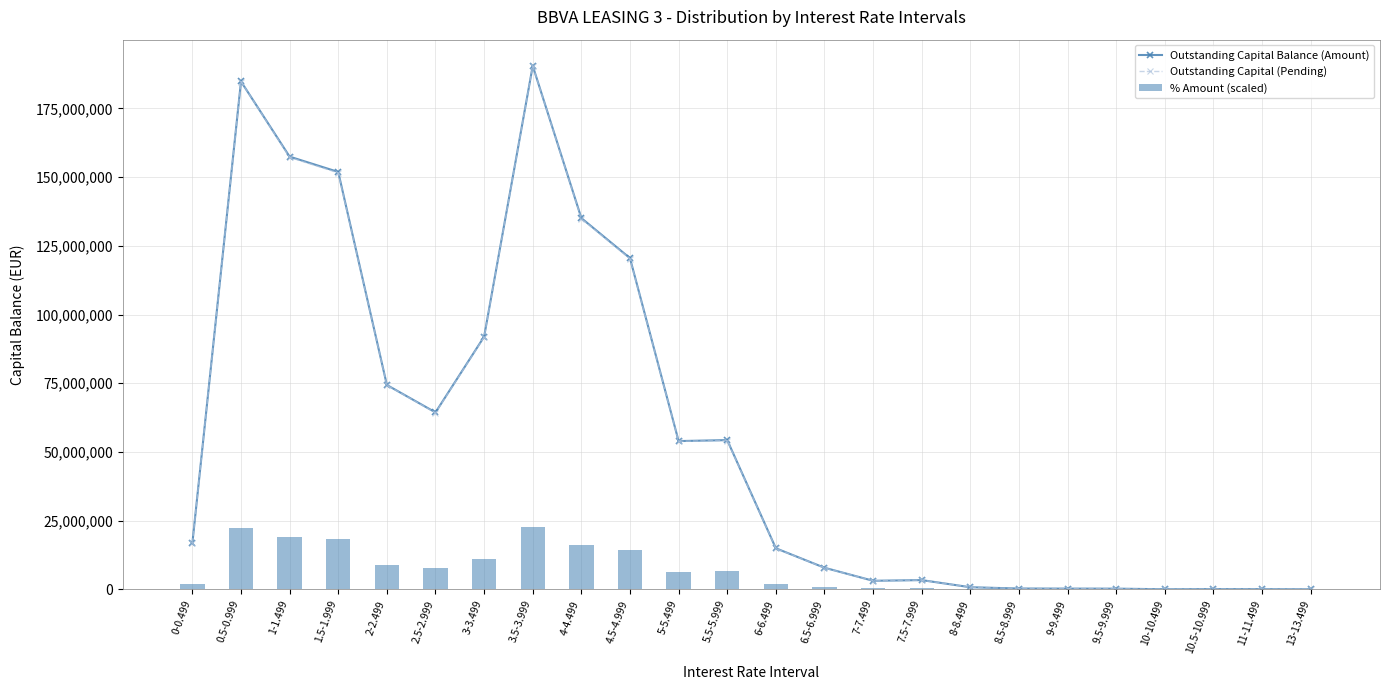

Reading left to right, extract all data points from this chart.

Outstanding Capital Balance (Amount): 0-0.499=16775558.4	0.5-0.999=184787623.3	1-1.499=157436320.7	1.5-1.999=151858874.3	2-2.499=74357815.4	2.5-2.999=64375705.6	3-3.499=91914606.0	3.5-3.999=190471729.2	4-4.499=135074230.9	4.5-4.999=120500258.2	5-5.499=53945481.1	5.5-5.999=54299599.2	6-6.499=14942593.7	6.5-6.999=7864559.0	7-7.499=3119833.0	7.5-7.999=3363779.1	8-8.499=768836.7	8.5-8.999=301076.4	9-9.499=268665.0	9.5-9.999=251796.9	10-10.499=40596.8	10.5-10.999=94773.2	11-11.499=78981.8	13-13.499=21276.0
Outstanding Capital (Pending): 0-0.499=16775558.4	0.5-0.999=184759554.4	1-1.499=157193661.2	1.5-1.999=151517185.5	2-2.499=74300483.4	2.5-2.999=64235726.1	3-3.499=91769931.8	3.5-3.999=190422499.8	4-4.499=134861490.8	4.5-4.999=120285868.5	5-5.499=53891551.1	5.5-5.999=54130933.7	6-6.499=14879458.4	6.5-6.999=7825890.2	7-7.499=3117769.4	7.5-7.999=3353937.8	8-8.499=767226.1	8.5-8.999=297514.7	9-9.499=266497.6	9.5-9.999=251796.9	10-10.499=40596.8	10.5-10.999=94773.2	11-11.499=78981.8	13-13.499=14883.1
% Amount (scaled): 0-0.499=2006921.6	0.5-0.999=22187633.6	1-1.499=18890548.1	1.5-1.999=18221574.2	2-2.499=8919651.7	2.5-2.999=7725055.5	3-3.499=11038069.0	3.5-3.999=22856607.5	4-4.499=16214652.6	4.5-4.999=14462578.1	5-5.499=6482675.4	5.5-5.999=6514531.3	6-6.499=1799858.3	6.5-6.999=939749.0	7-7.499=382270.8	7.5-7.999=398198.7	8-8.499=95567.7	8.5-8.999=31855.9	9-9.499=31855.9	9.5-9.999=31855.9	10-10.499=0.0	10.5-10.999=15927.9	11-11.499=15927.9	13-13.499=0.0